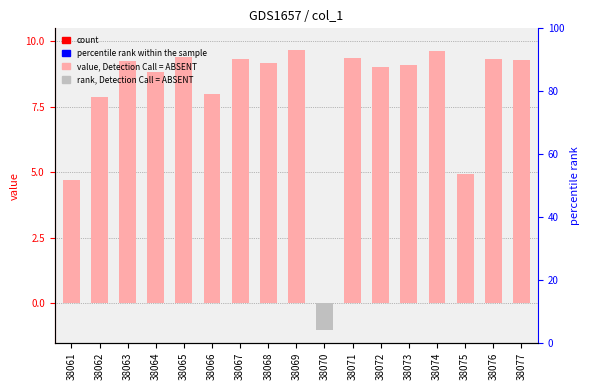

Which label corresponds to the smallest value in the chart?

38070